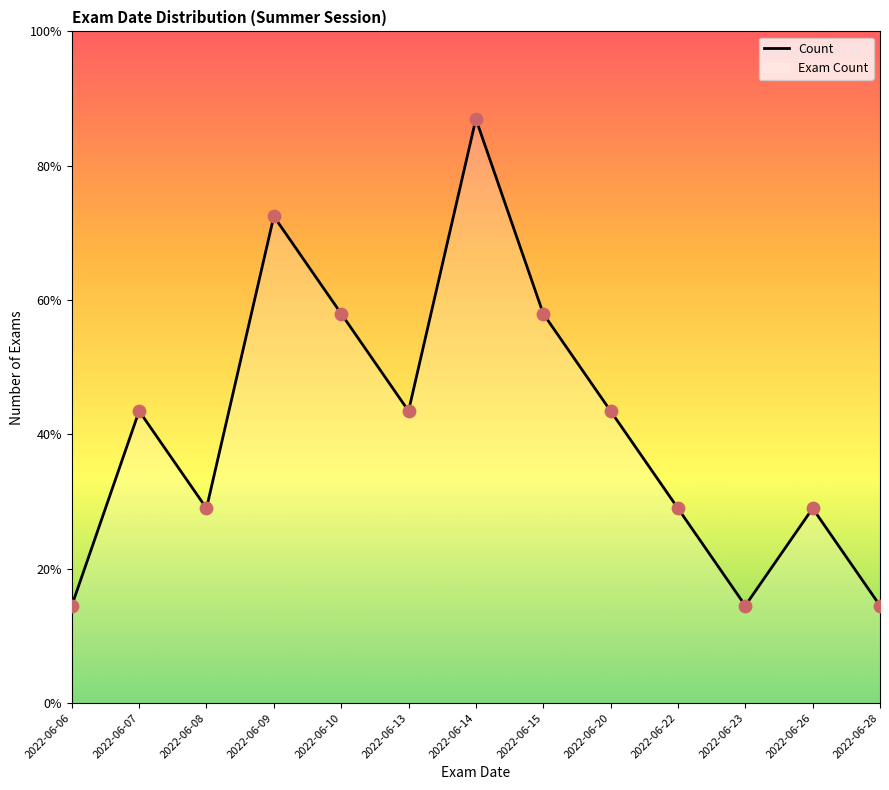

What is the ratio of the value at 2022-06-23 to the value at 2022-06-26?

0.5